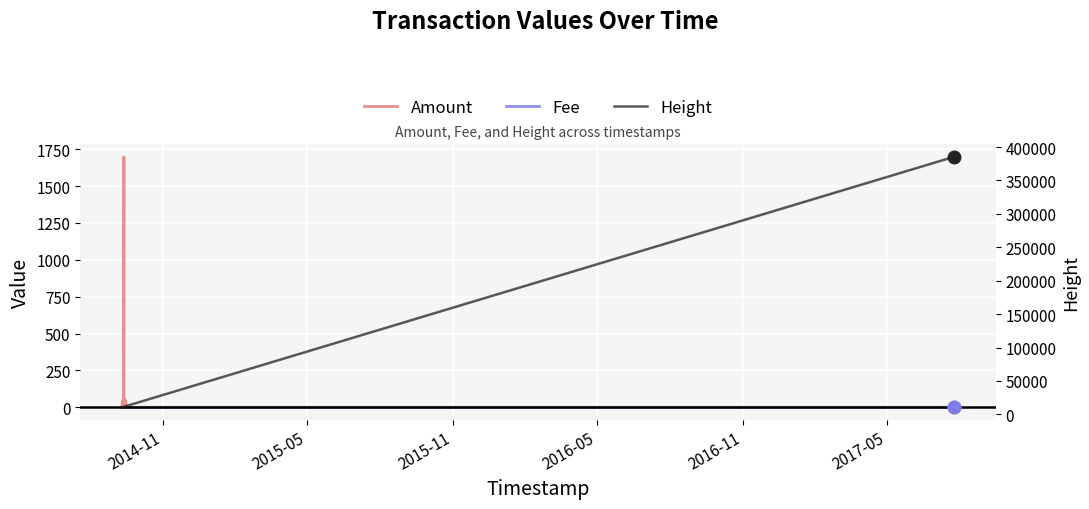

What are all the series names shown in the legend?

Amount, Fee, Height